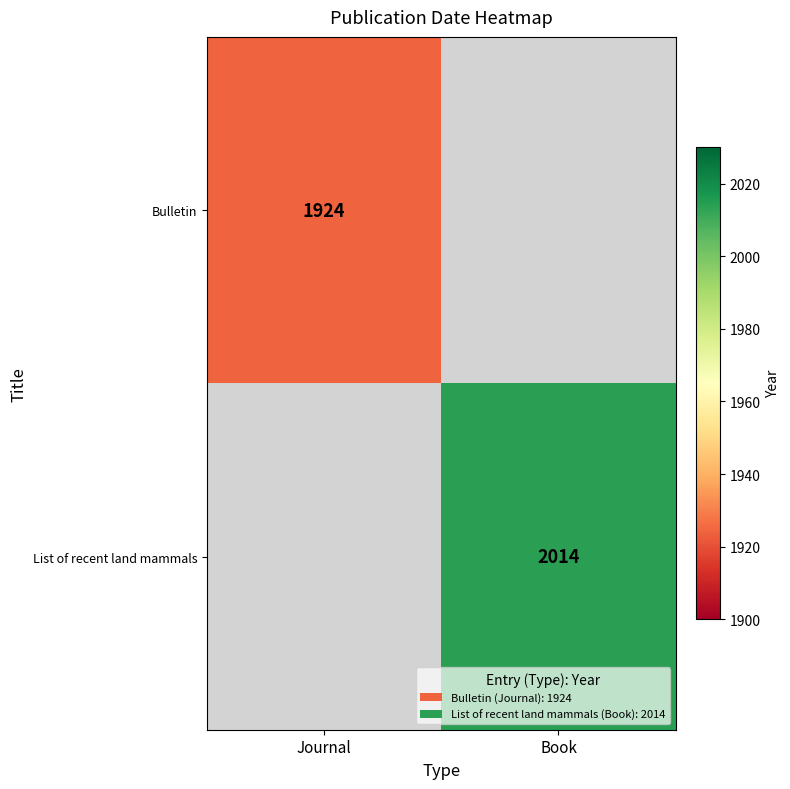

True or false: List of recent land mammals has a value of 2014 at Book.

True